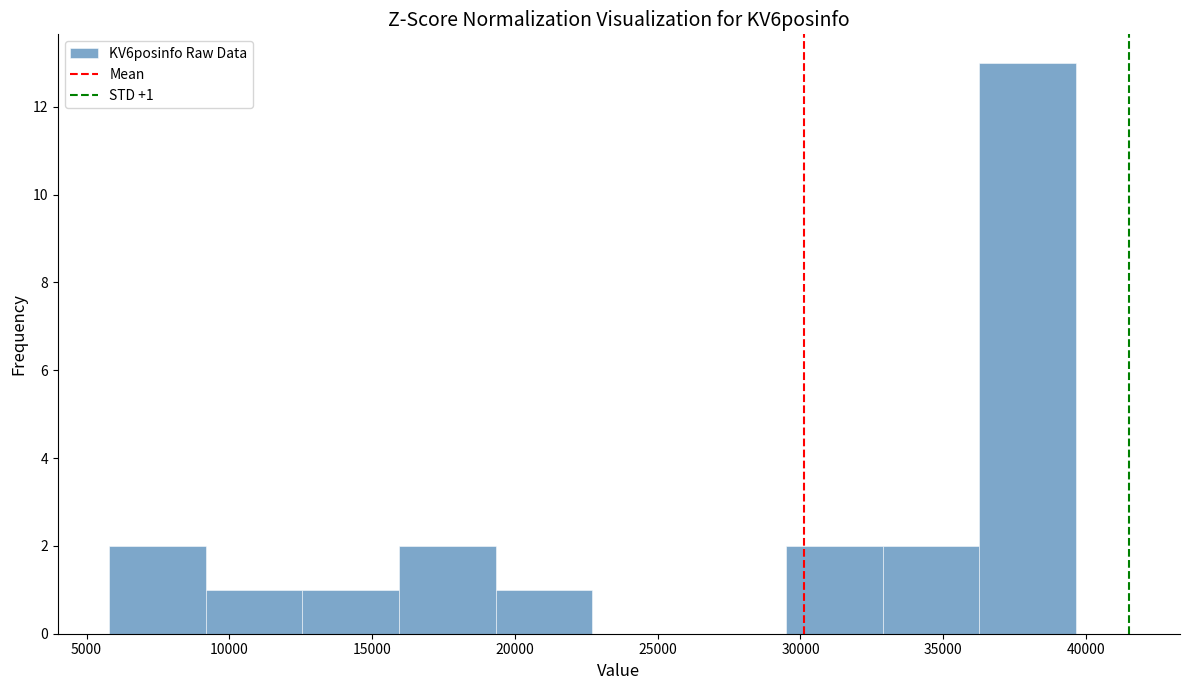

Over which range of the x-axis is the bar tallest?

36500 to 39500